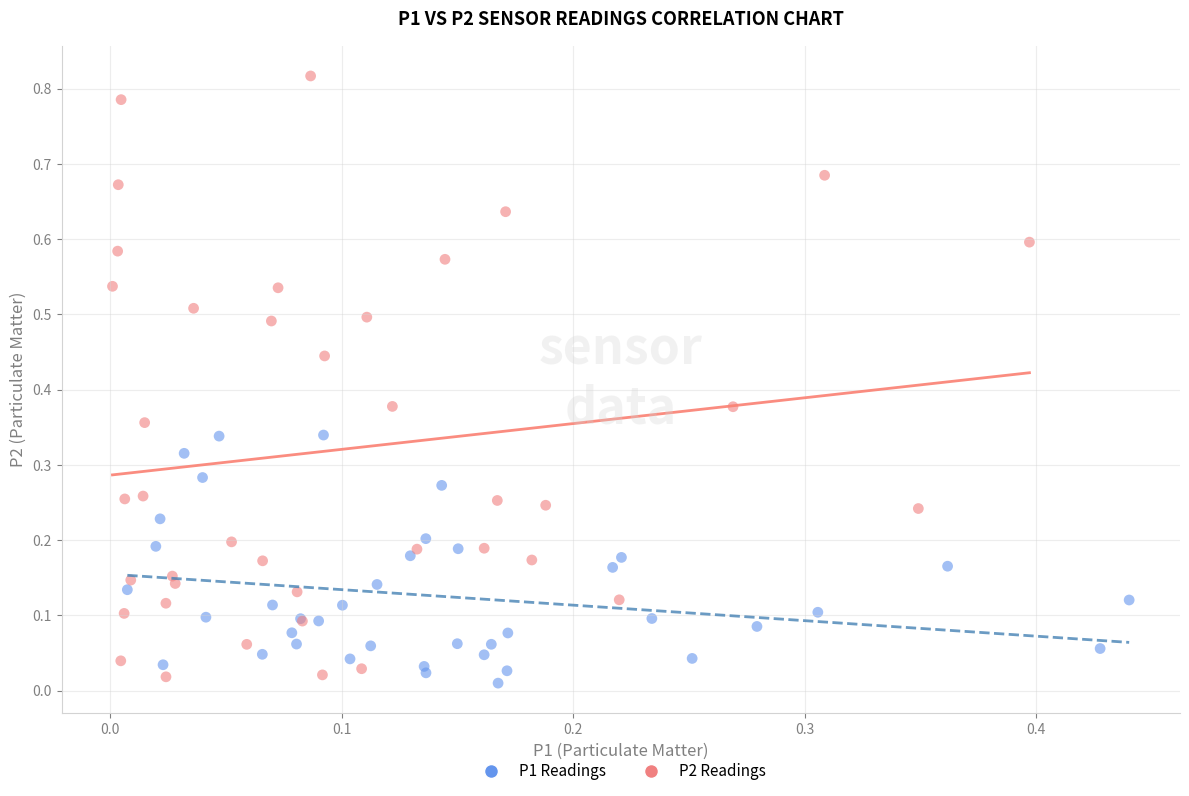

Which series reaches the maximum Y coordinate?

P2 Readings